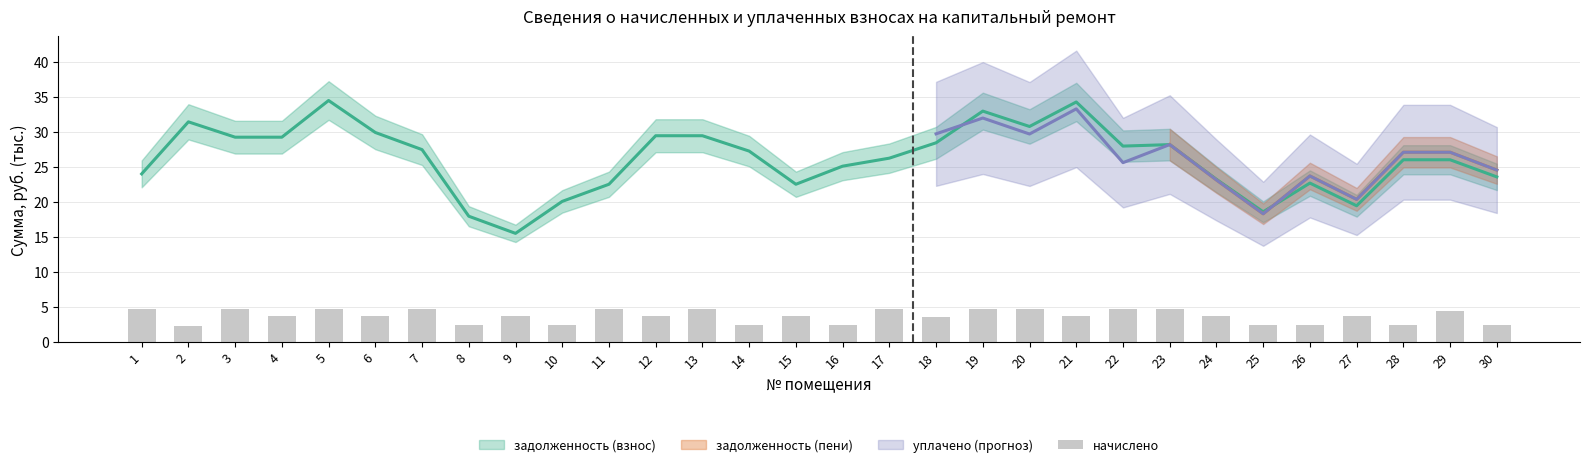

What is the minimum value shown in the chart?

2.3